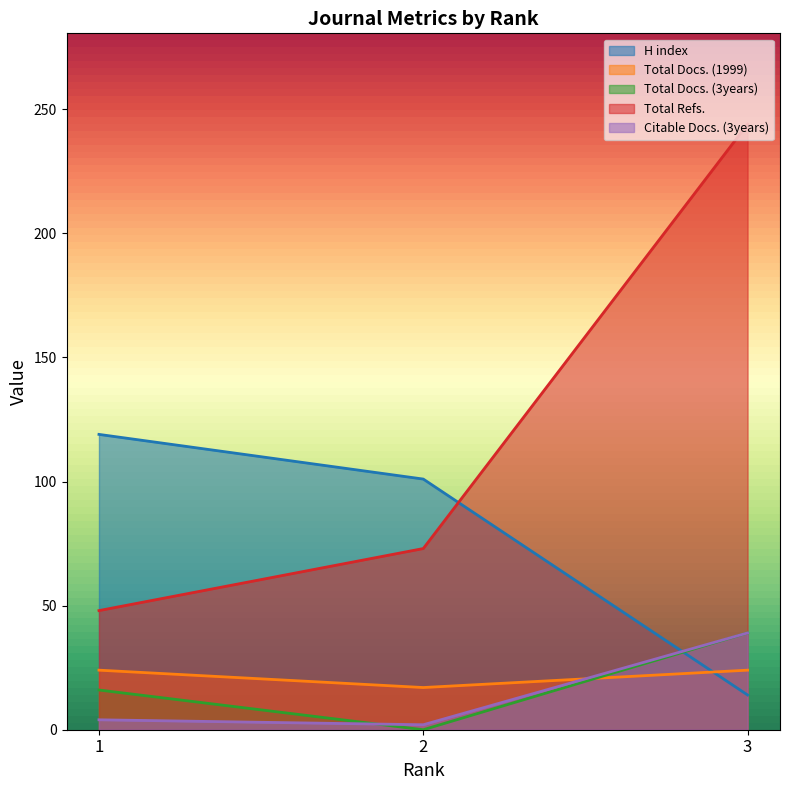

How many values in the Citable Docs. (3years) series are below 4?

1